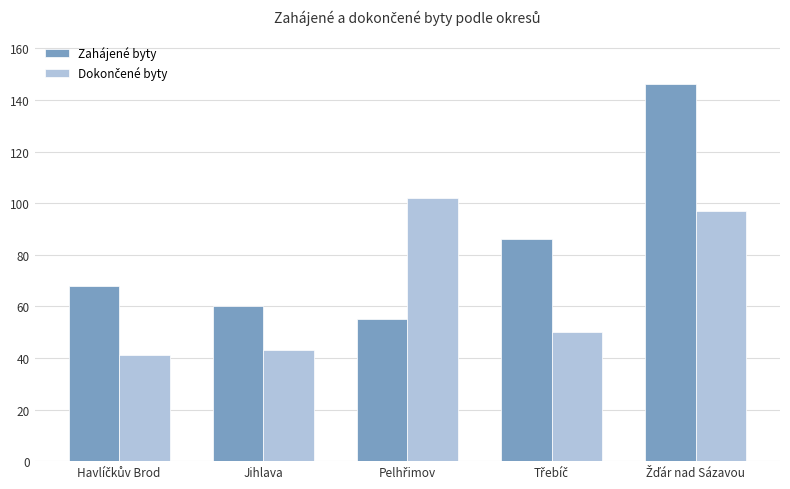

The value of Zahájené byty at Jihlava is 85. True or false?

False